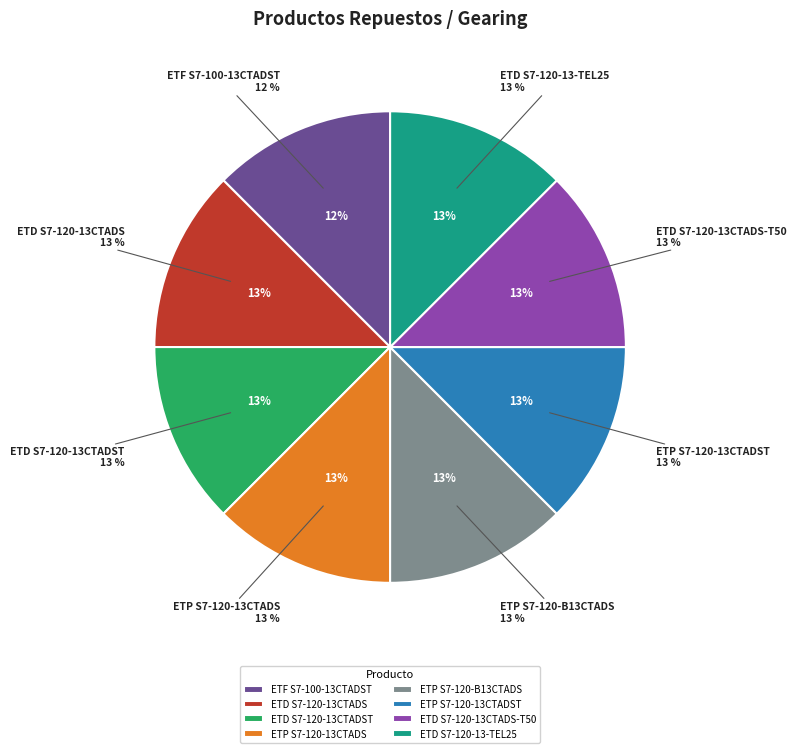

Which has a higher value, ETD S7-120-13CTADS-T50 or ETD S7-120-13CTADST?

ETD S7-120-13CTADS-T50